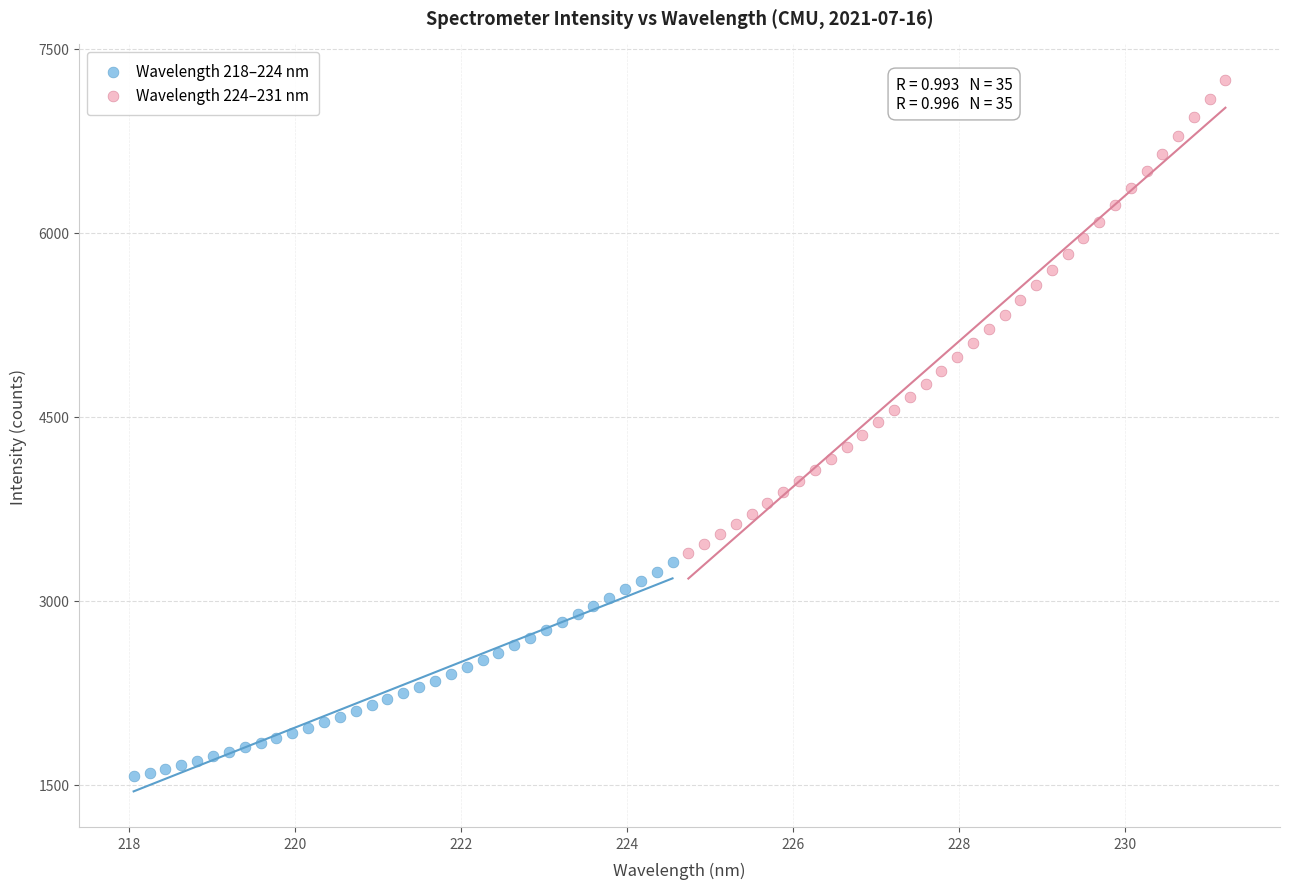

Which series has the widest spread of Y values?

Wavelength 224–231 nm